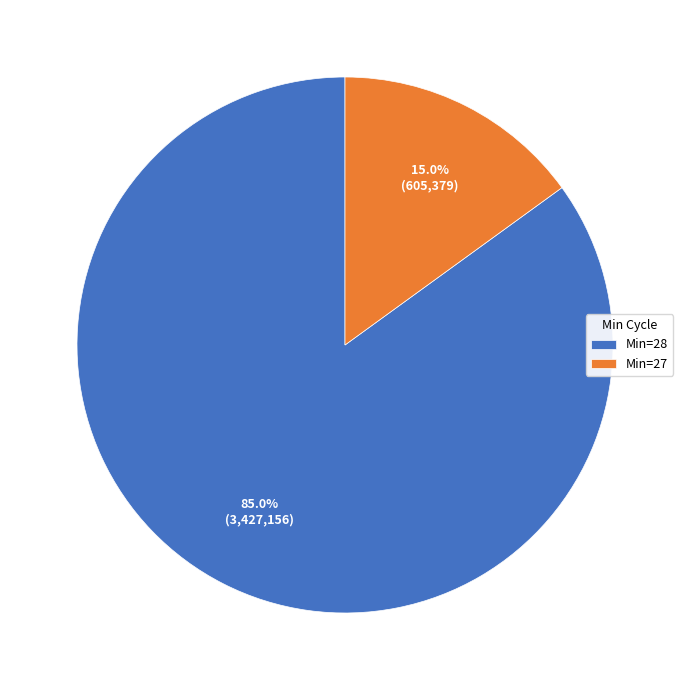

Which has a higher value, Min=28 or Min=27?

Min=28